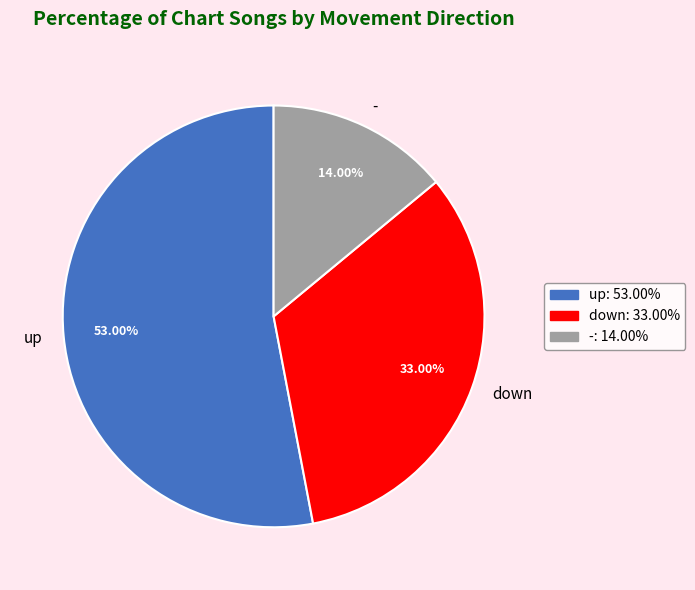

Between down and -, which is larger?

down